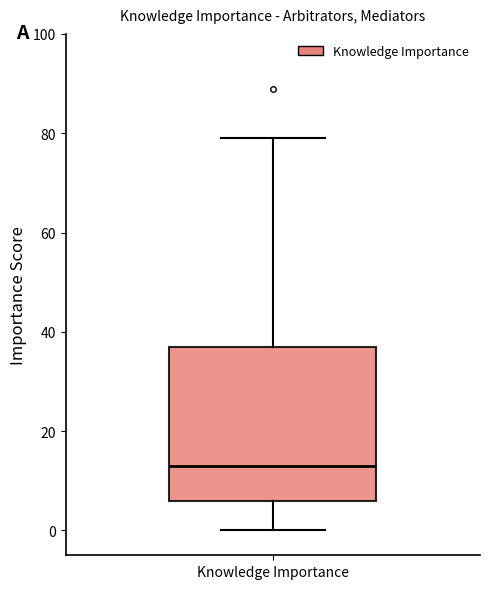

Read this box plot against the y-axis: the position of the median line, the range covered by the box, and the ends of both whiskers. The values are not printed on the chart, so give them approximately, as read against the axis.

median 14, box 6 to 38, whiskers 0 to 80